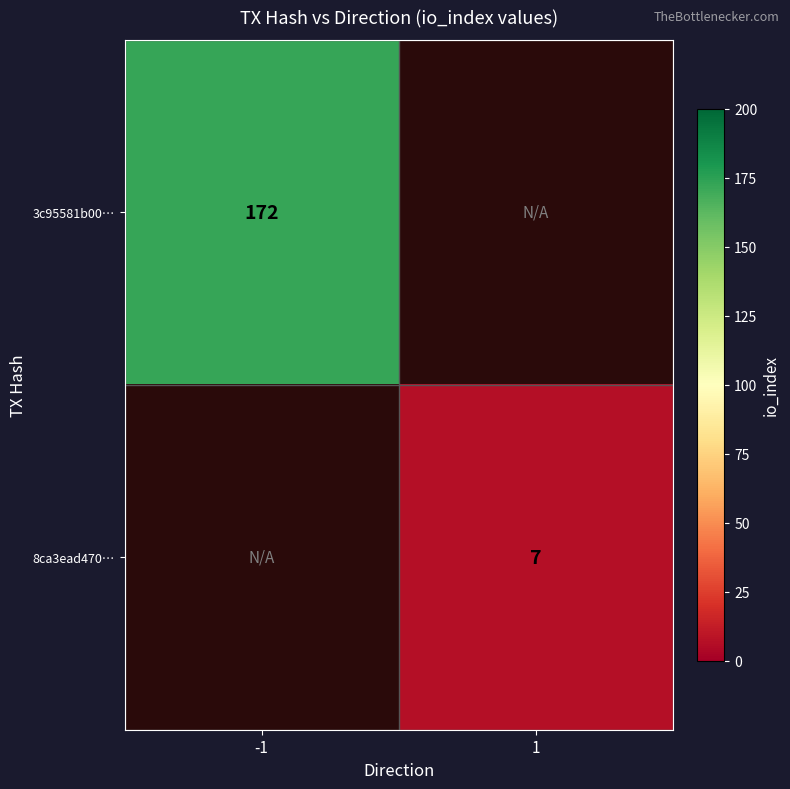

What is the total value across all series at 1?

7